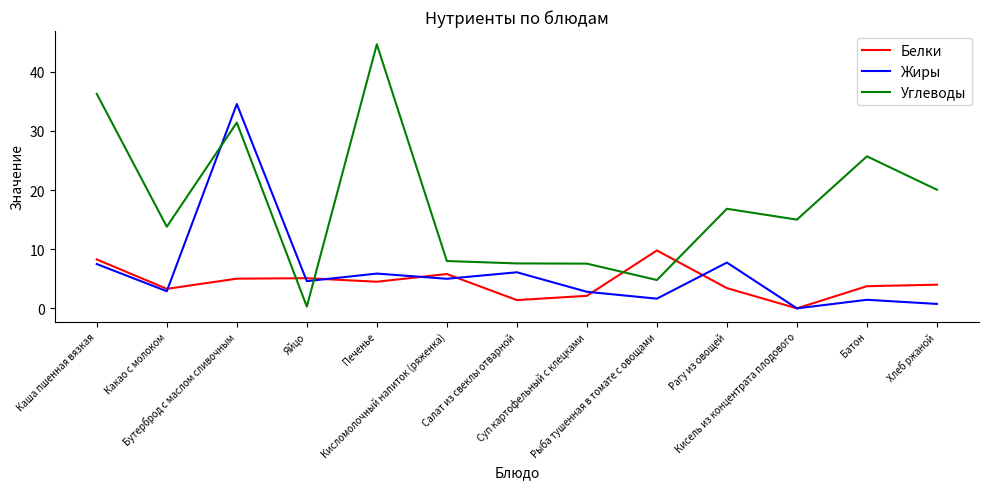

Which series has the largest range (max minus min)?

Углеводы